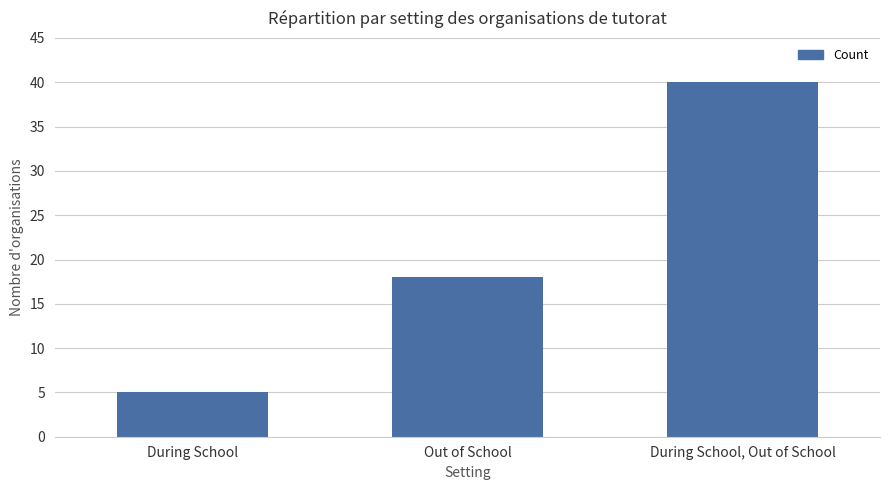

What is the difference between the second highest and minimum values?

13